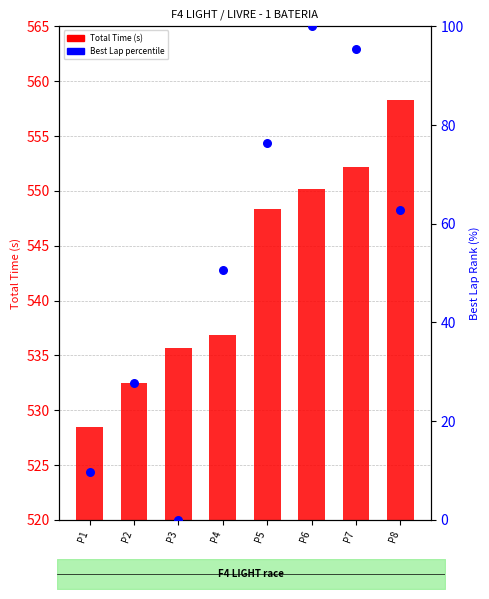

Which series reaches the maximum Y coordinate?

Total Time (s)